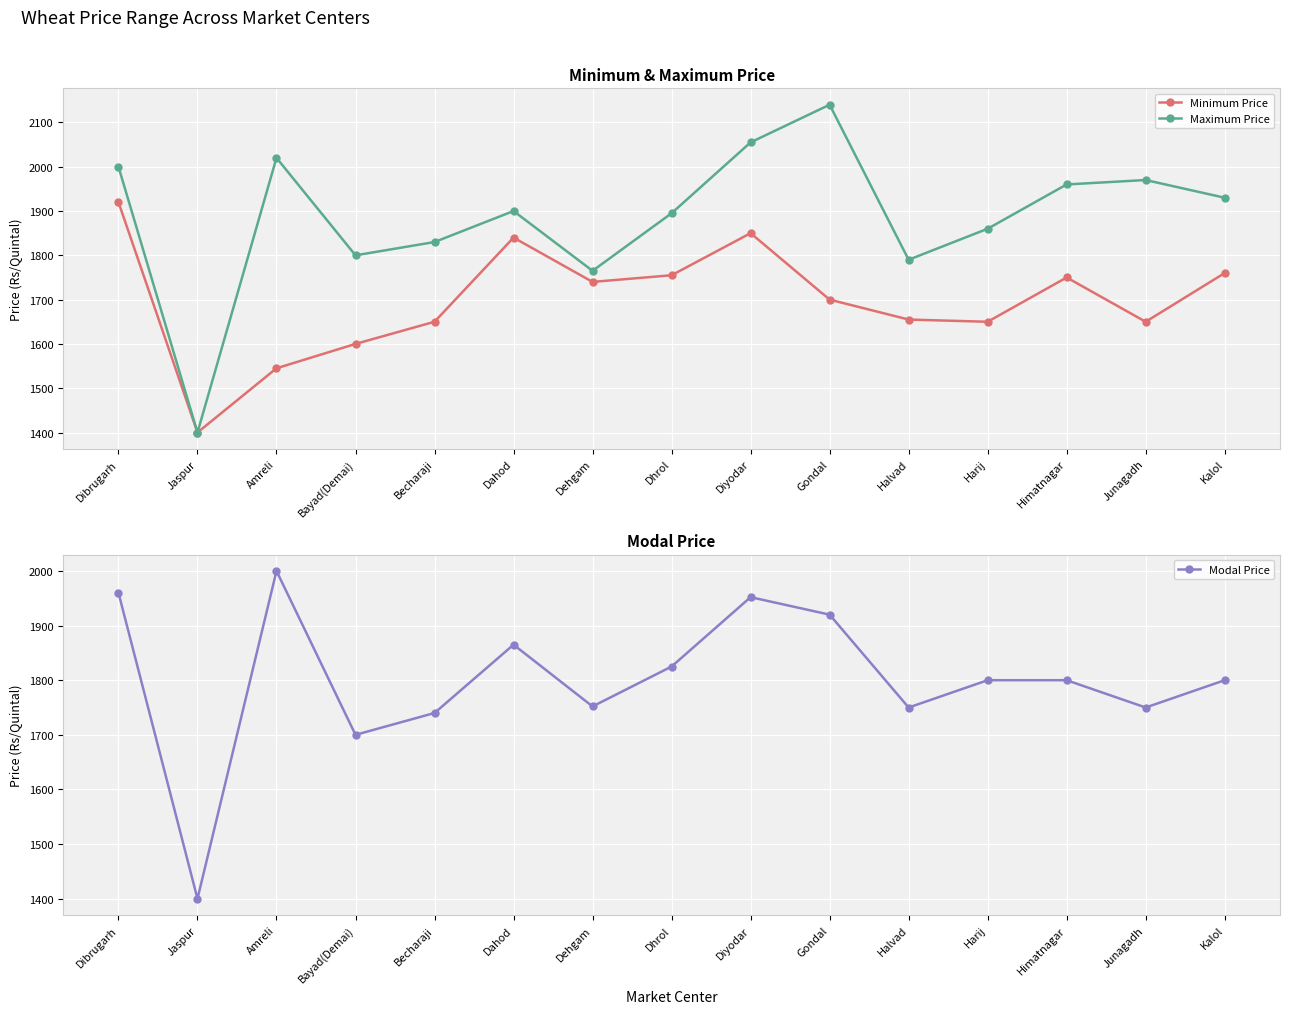

Where is the first local maximum for Maximum Price?

Amreli